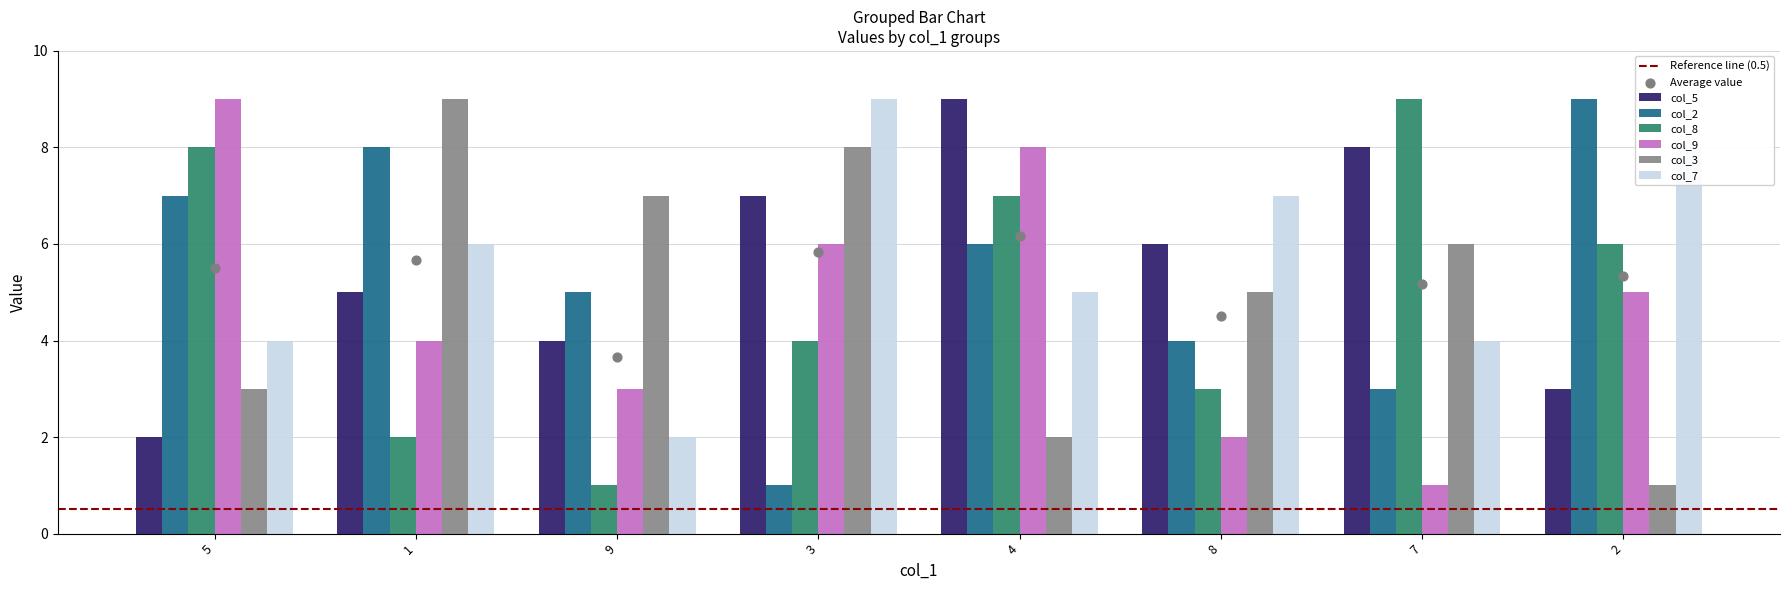

Which series reaches the minimum Y coordinate?

col_2